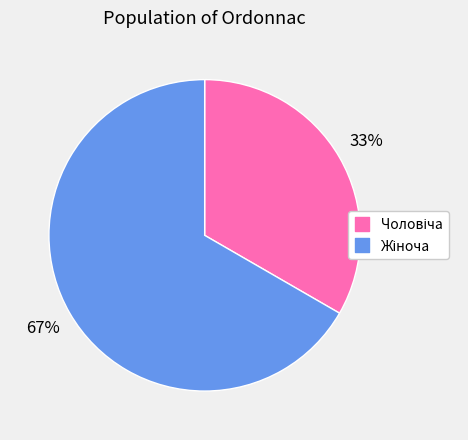

Is there a majority slice in this chart?

Yes